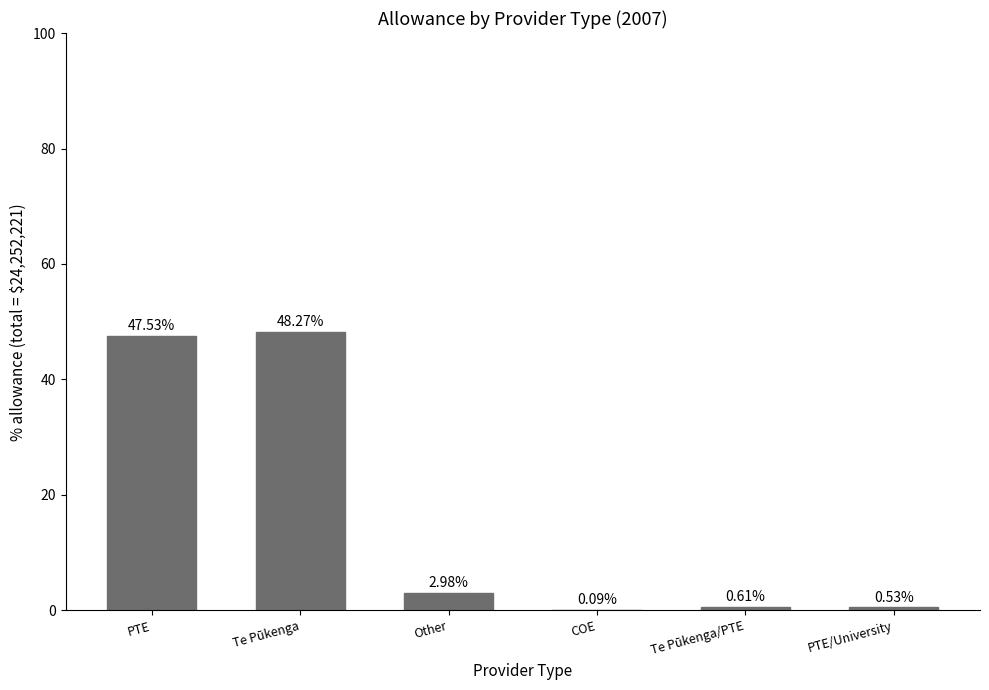

What is the sum of all values?

100.0